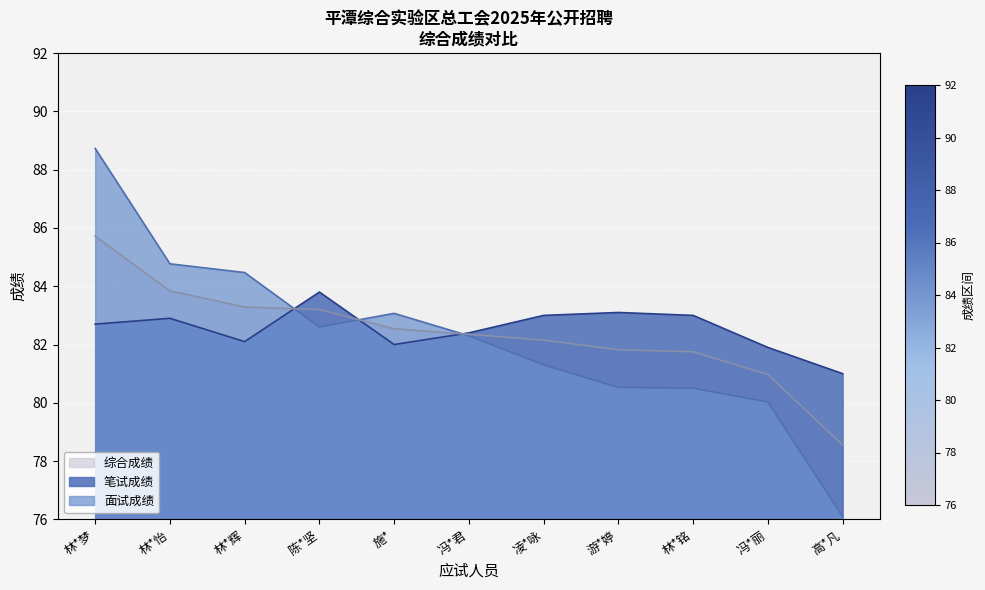

What is the total value across all series at 游*婷?

245.4